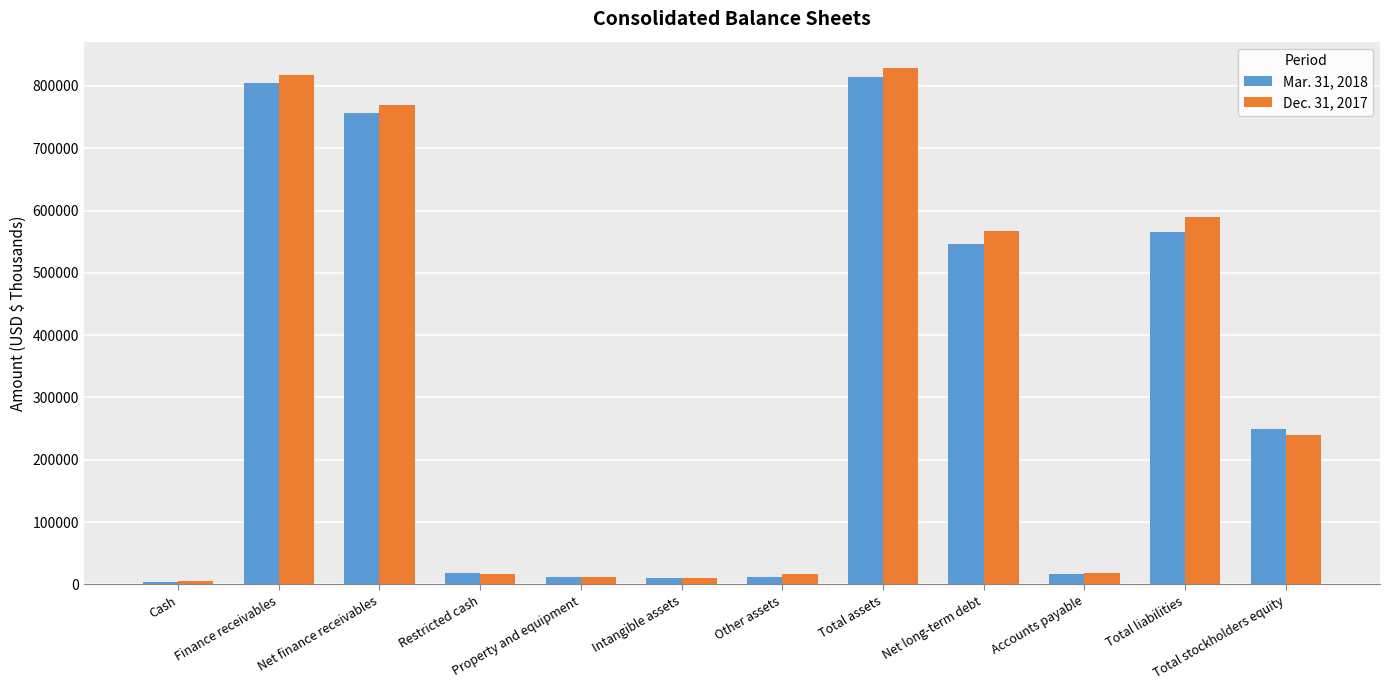

What is the average value of the Mar. 31, 2018 series?

317604